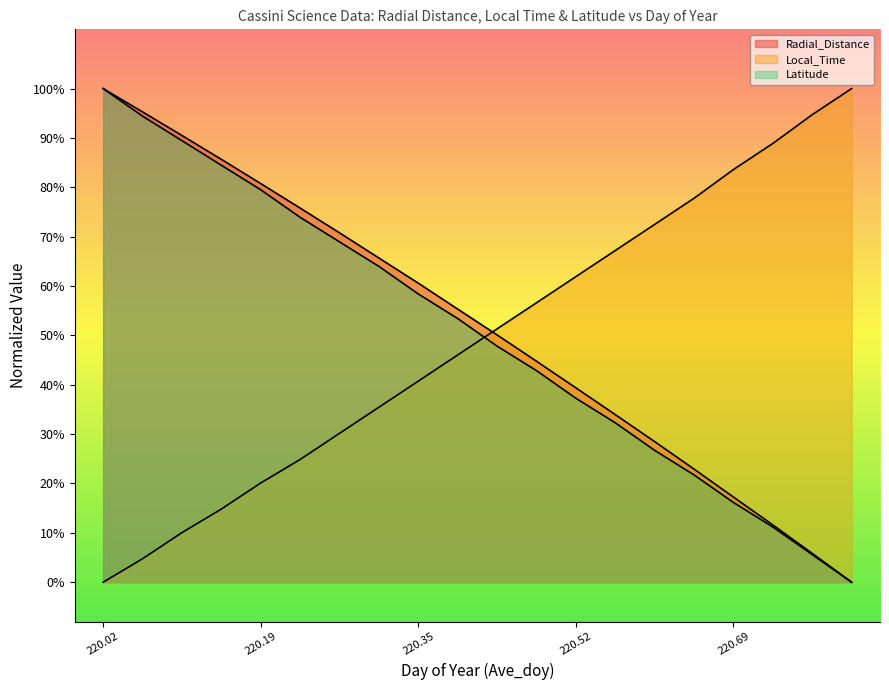

What is the difference between the second highest and second lowest values in the Latitude series?

0.9